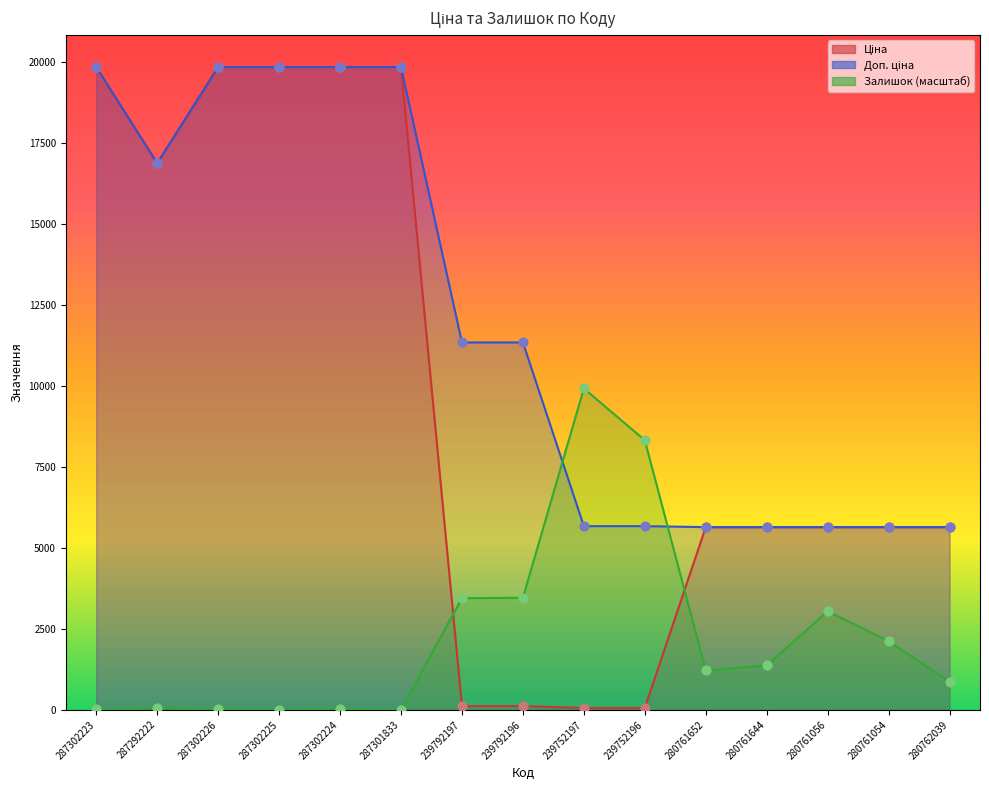

Which series has the largest total across all categories?

Доп. ціна